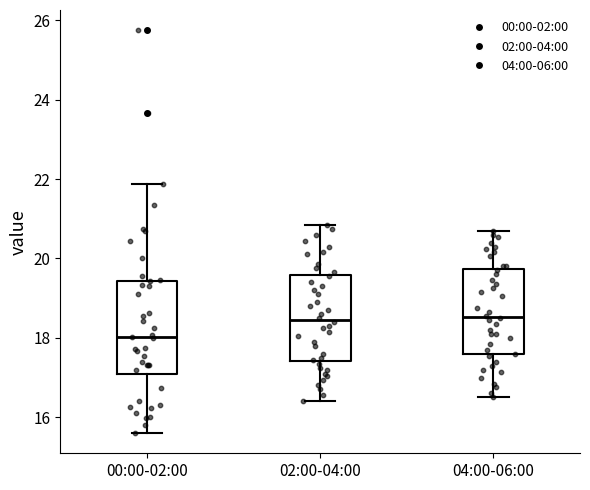

Reading left to right, read every box against the y-axis: the position of its median line, the range the box covers, and the ends of its whiskers. The values are not printed on the chart, so give them approximately, as read against the axis.

00:00-02:00: median 18.0, box 17.0 to 19.4, whiskers 15.6 to 21.8
02:00-04:00: median 18.4, box 17.4 to 19.6, whiskers 16.4 to 20.8
04:00-06:00: median 18.6, box 17.6 to 19.8, whiskers 16.6 to 20.8